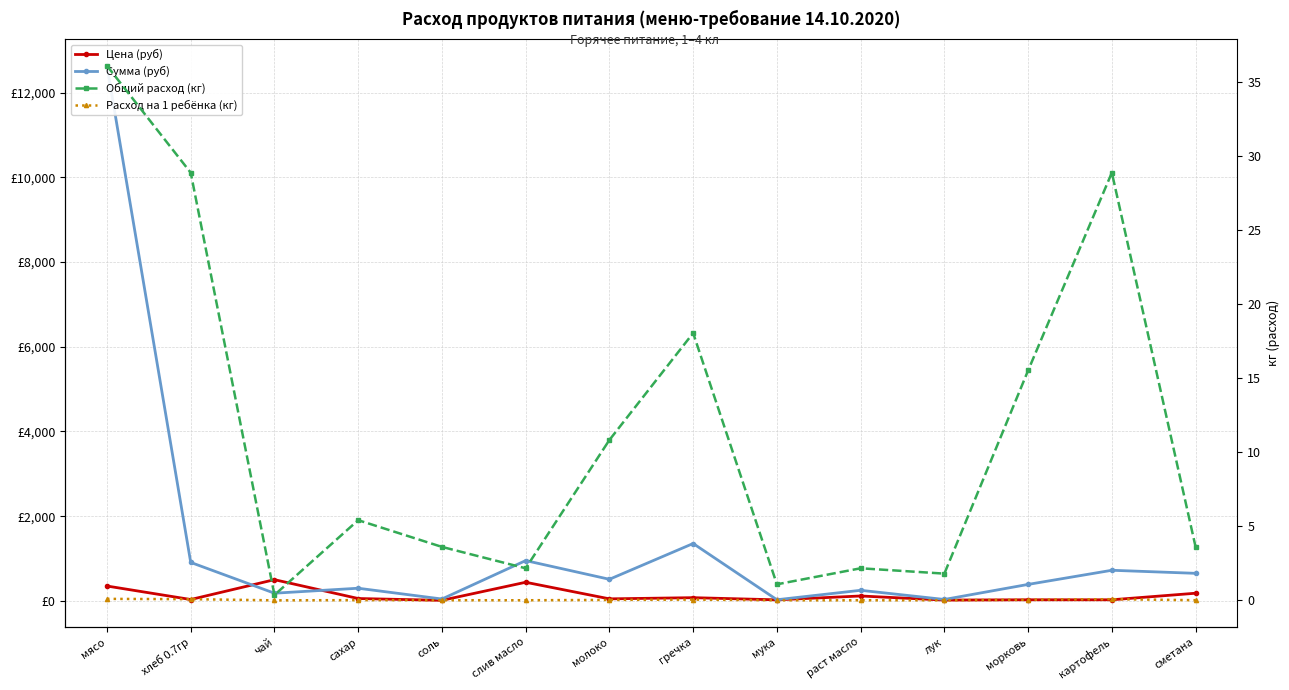

Rank the series by their maximum value, from highest to lowest.

Сумма (руб), Цена (руб), Общий расход (кг), Расход на 1 ребёнка (кг)